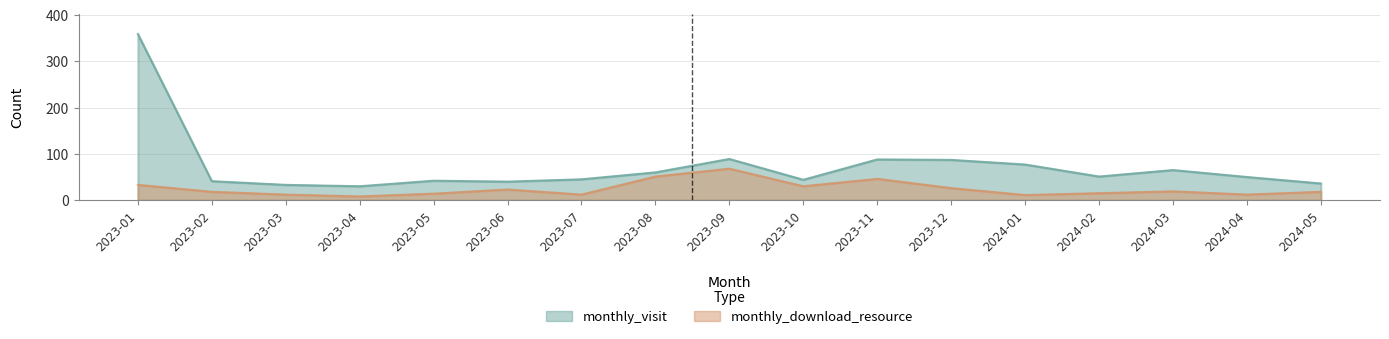

True or false: monthly_visit and monthly_download_resource intersect in this chart.

False